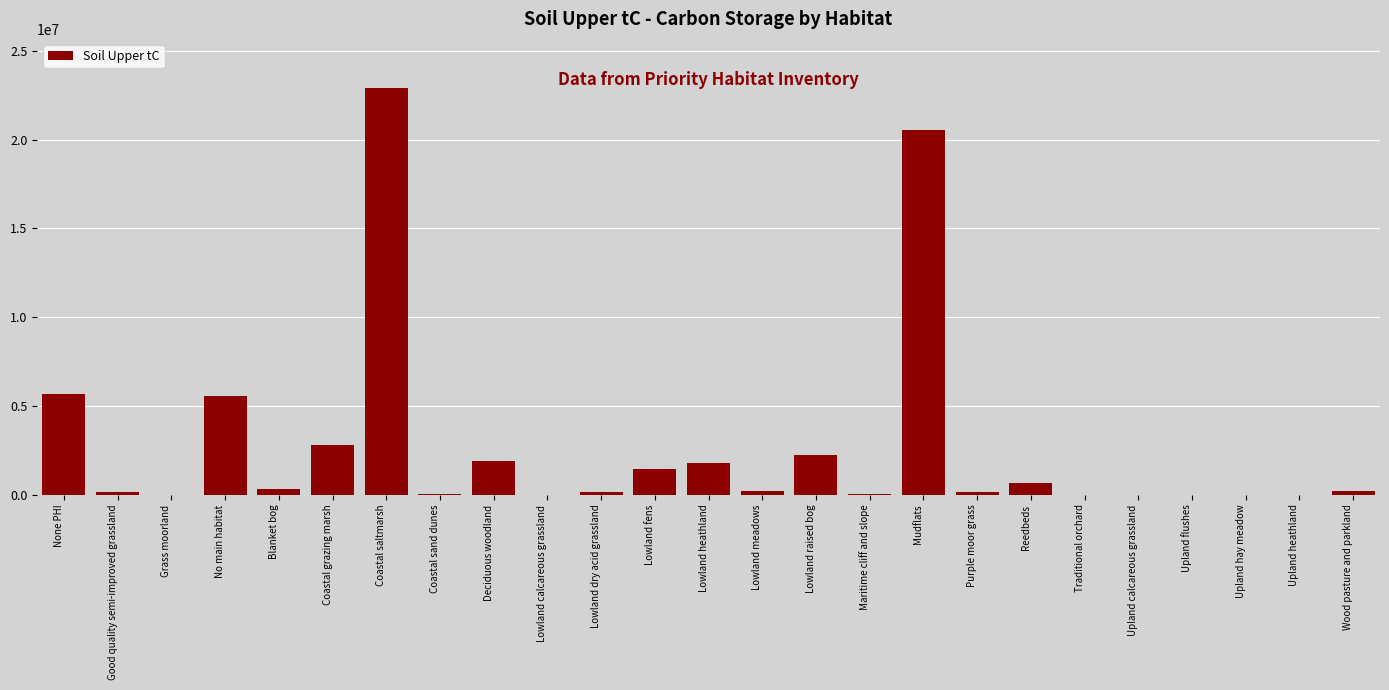

What is the greatest value displayed?

22918294.4